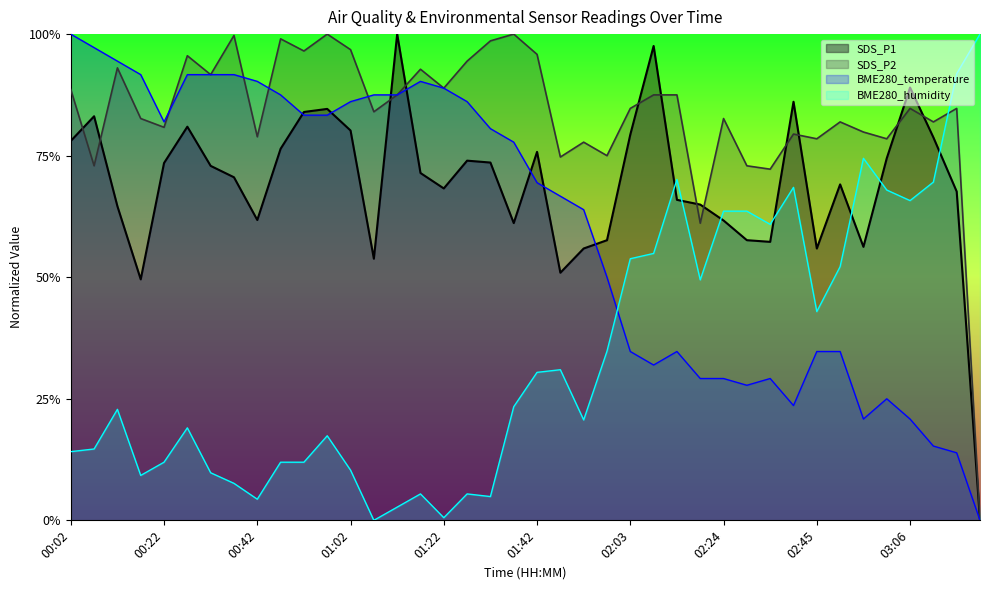

Between 00:37 and 02:03, which series saw the biggest shift?

BME280_temperature